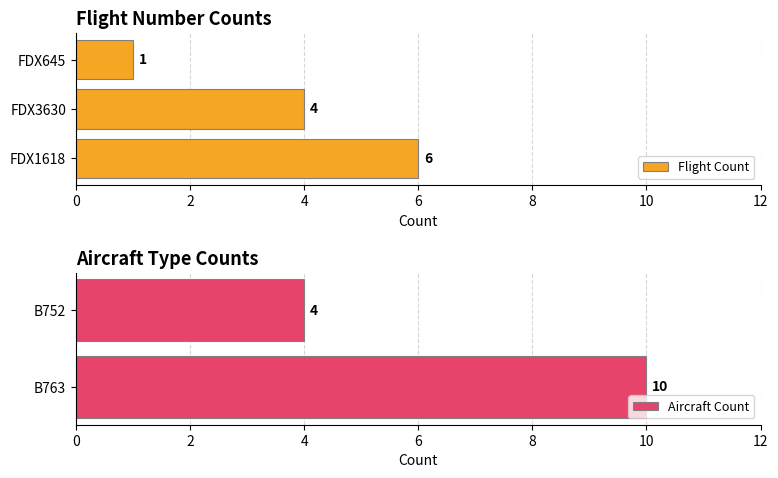

At which label is the value closest to 3?

FDX3630